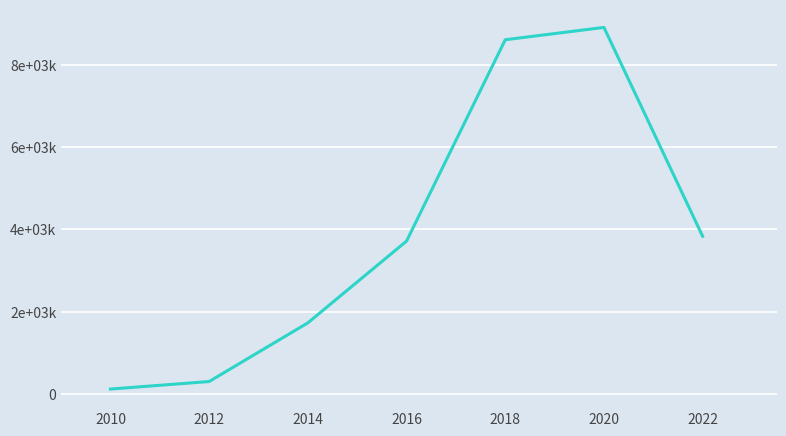

Where is the first local maximum?

2020